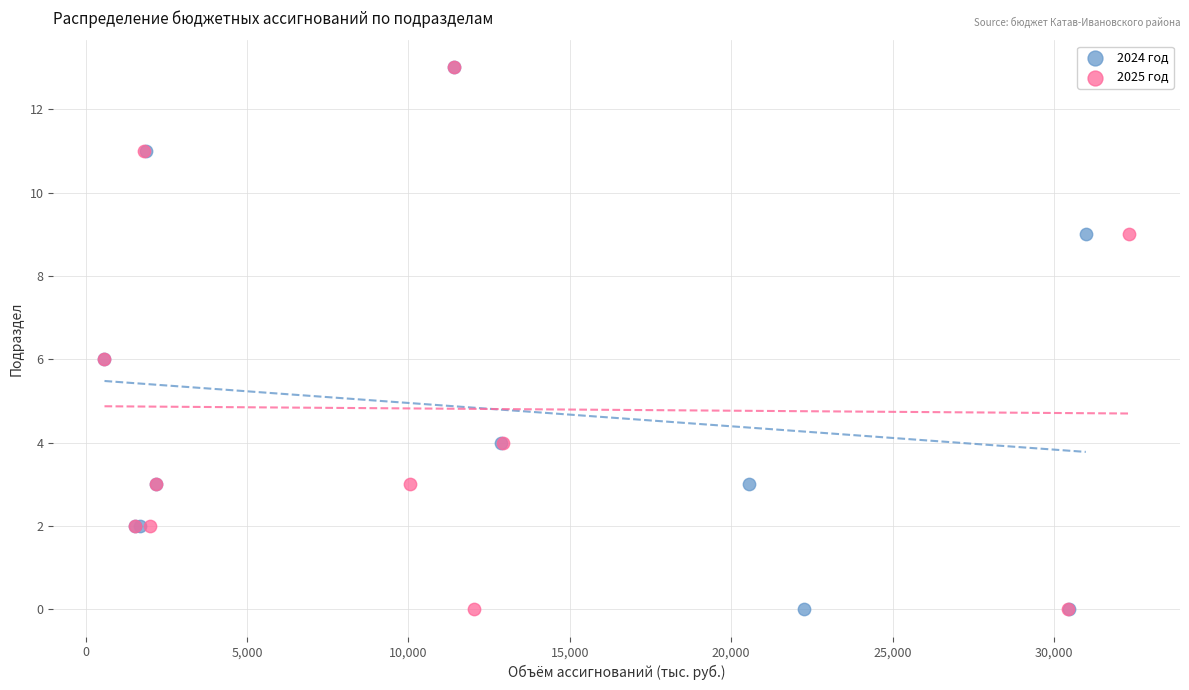

What are all the series names shown in the legend?

2024 год, 2025 год